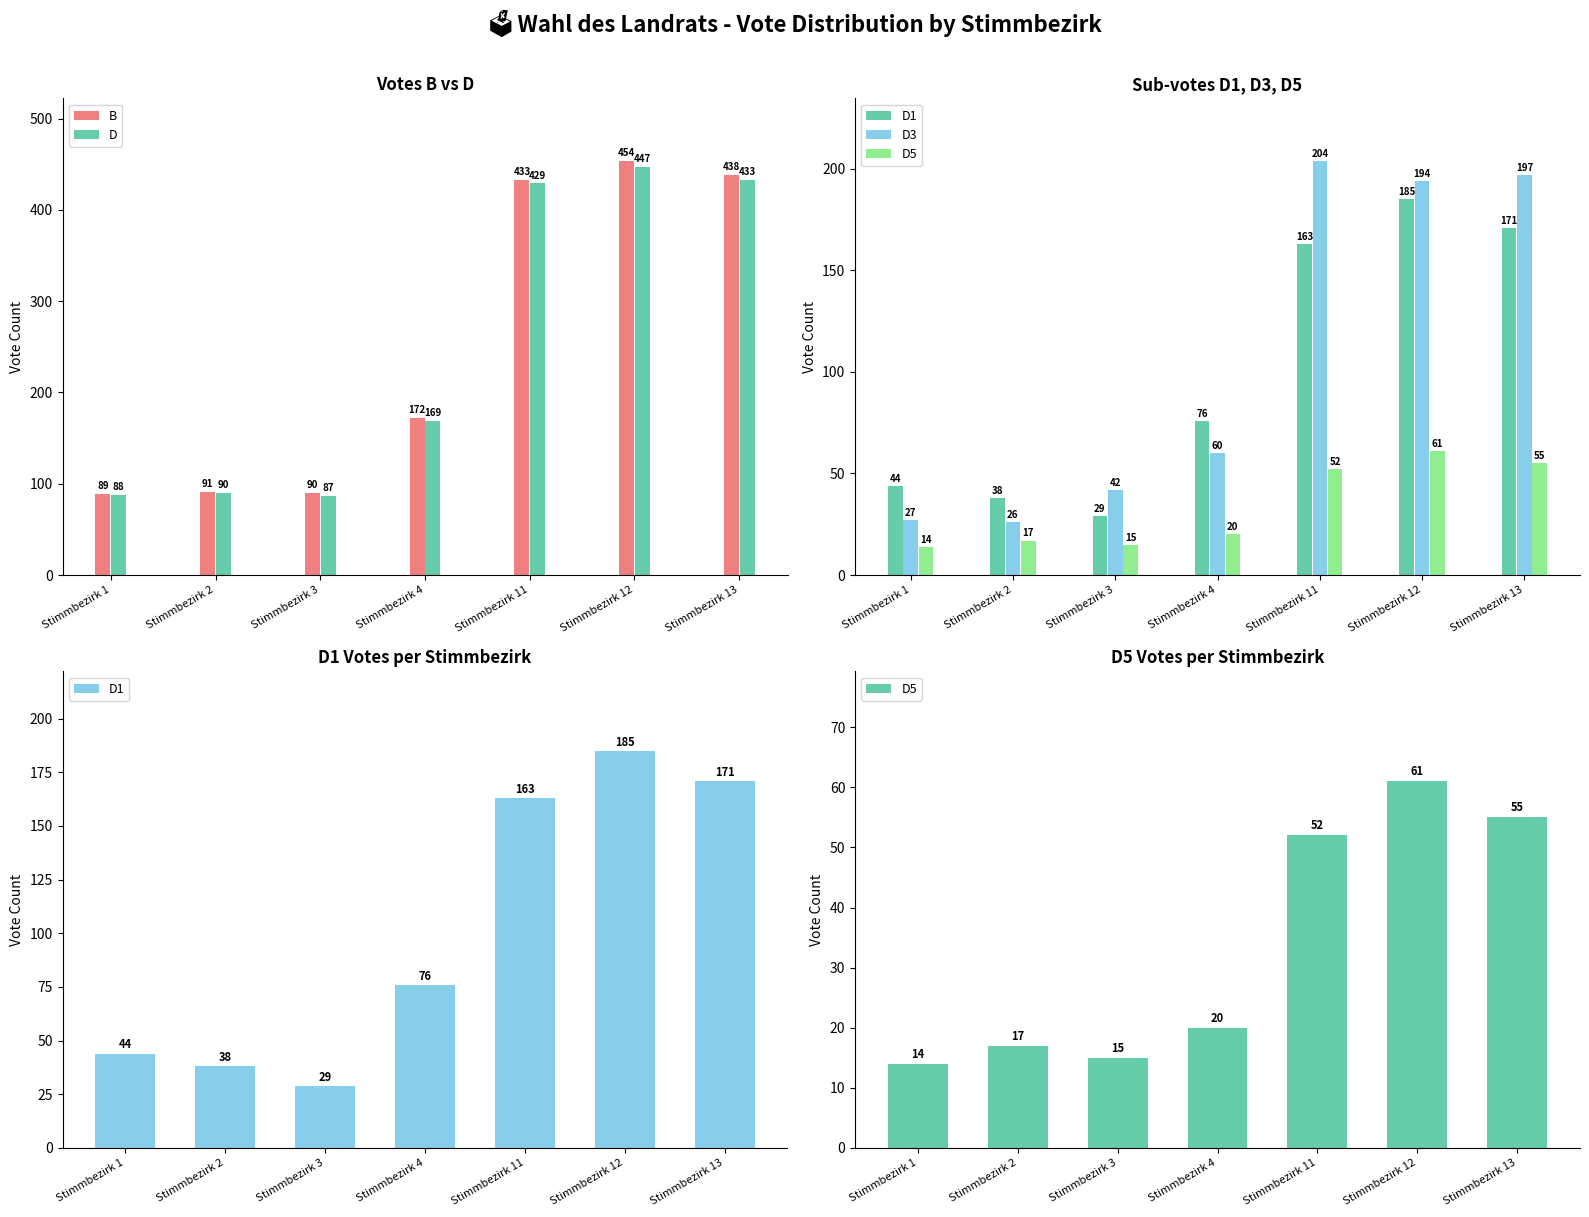

Where does the B series first go above 172?

Stimmbezirk 11